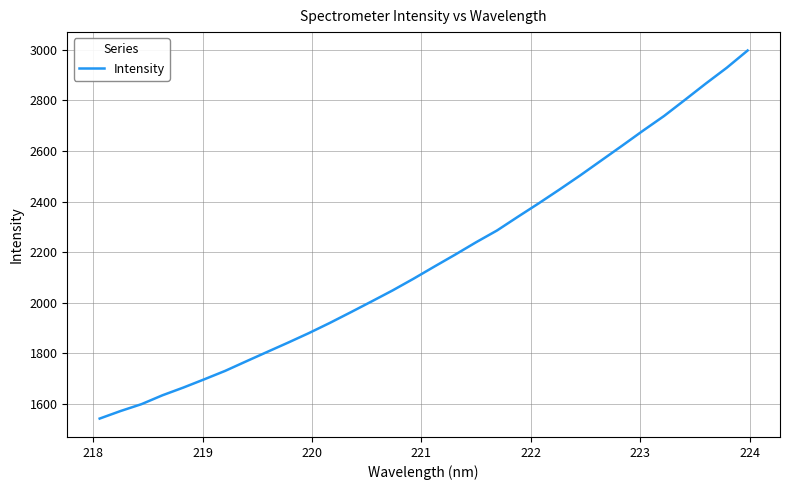

What is the greatest value displayed?

2997.5